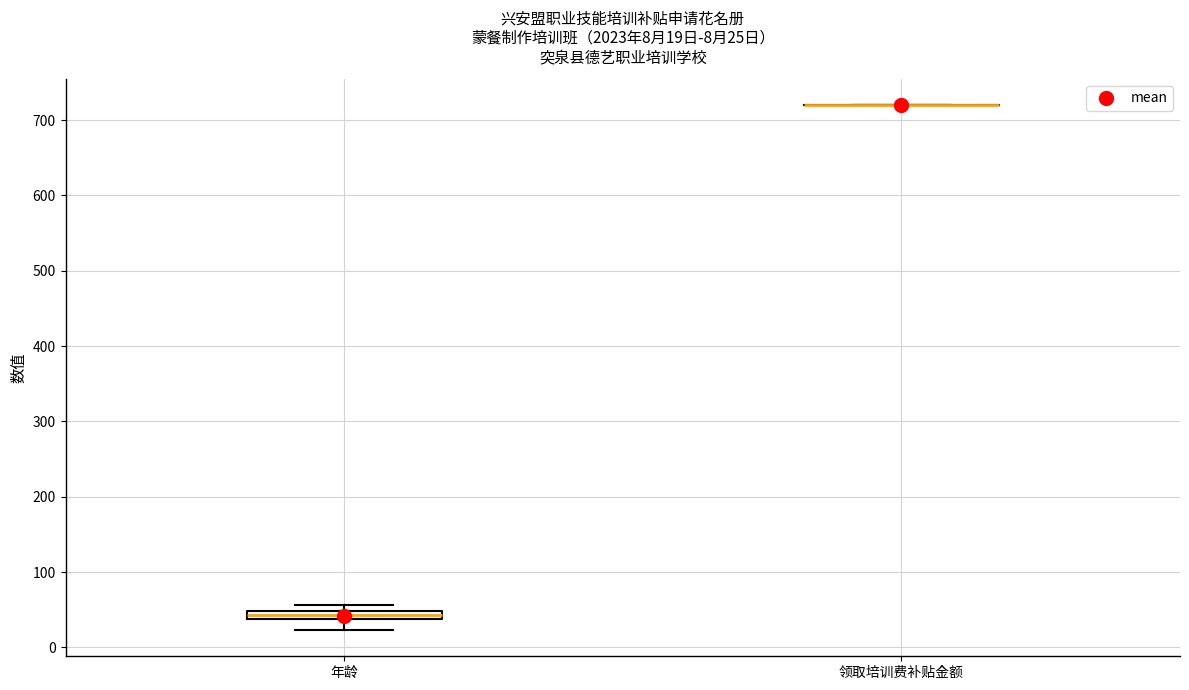

Comparing the boxes themselves (not the whiskers), which one is the tallest?

年龄